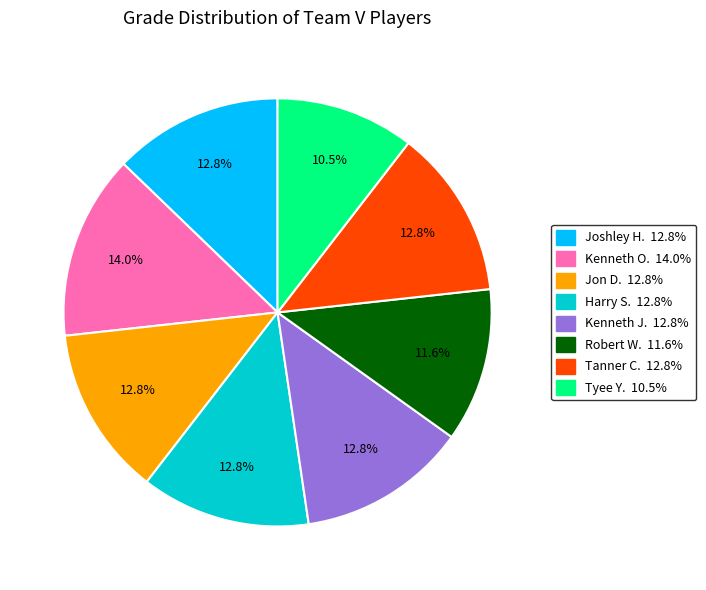

Is there a majority slice in this chart?

No